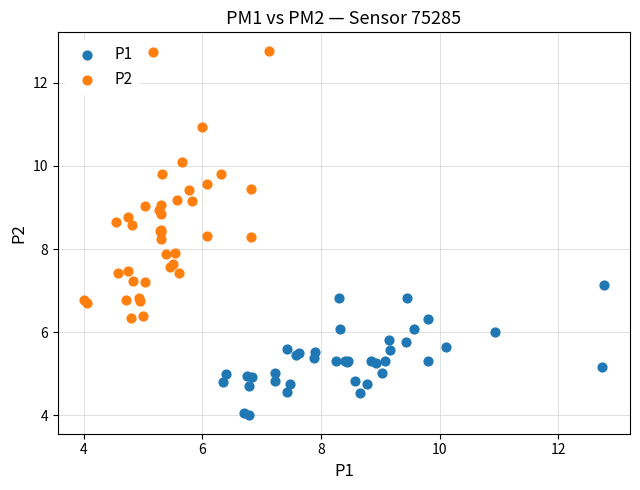

What are all the series names shown in the legend?

P1, P2